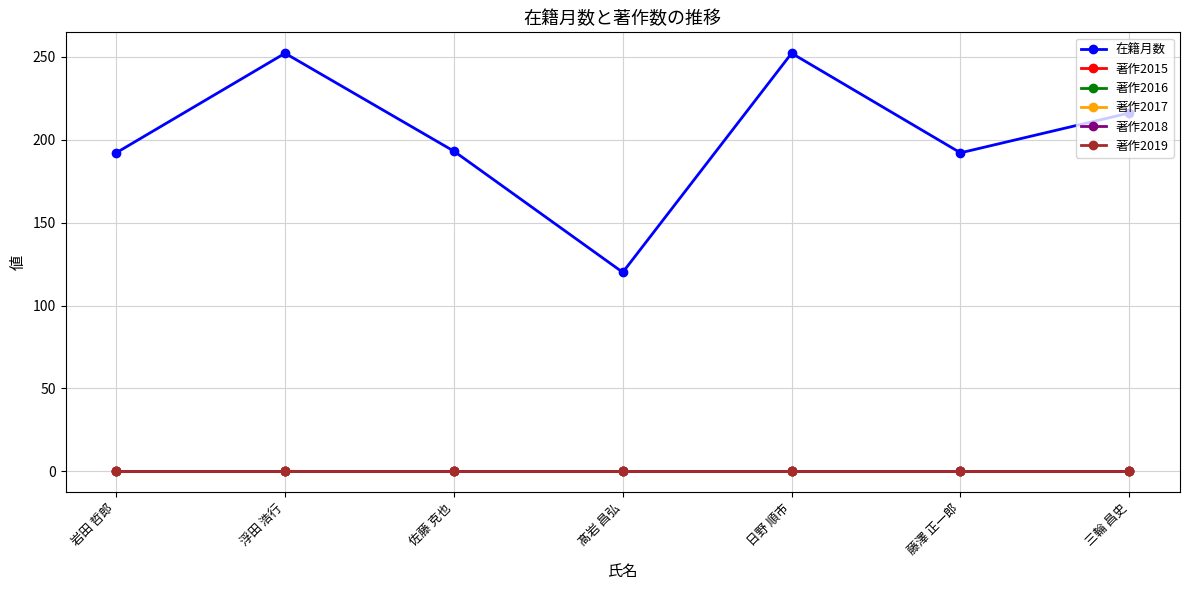

True or false: 在籍月数 and 著作2017 intersect in this chart.

False